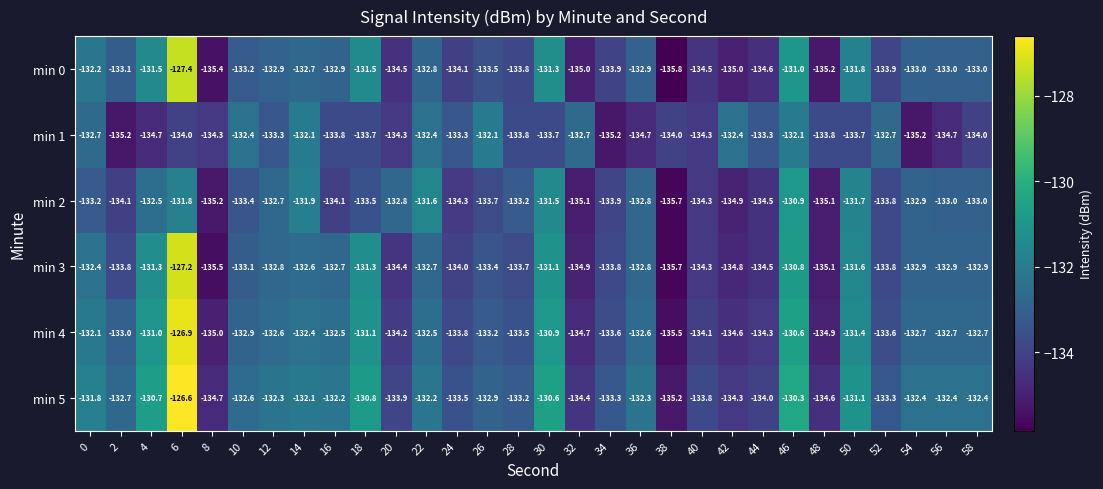

Which series changed the most between 34 and 46?

min 1